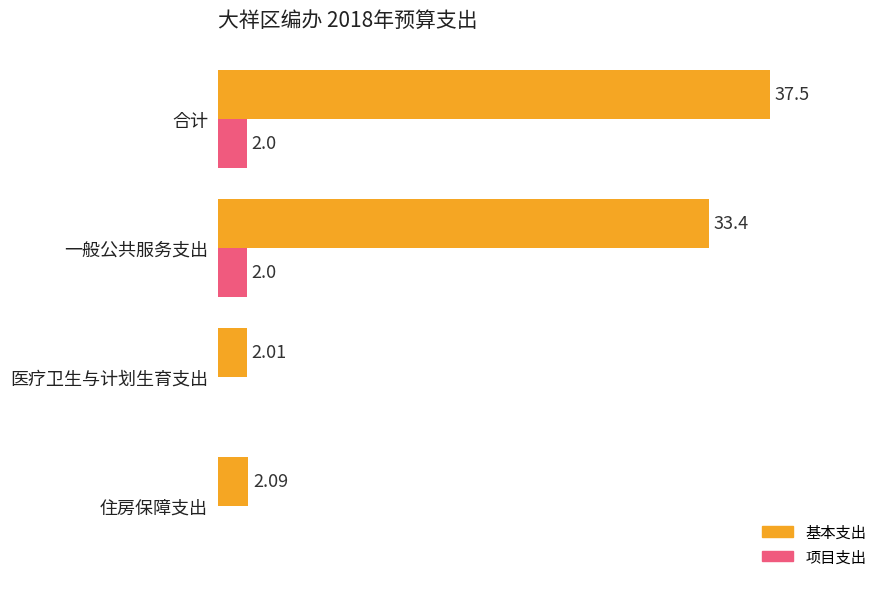

At which category does the chart reach its peak across all series?

合计